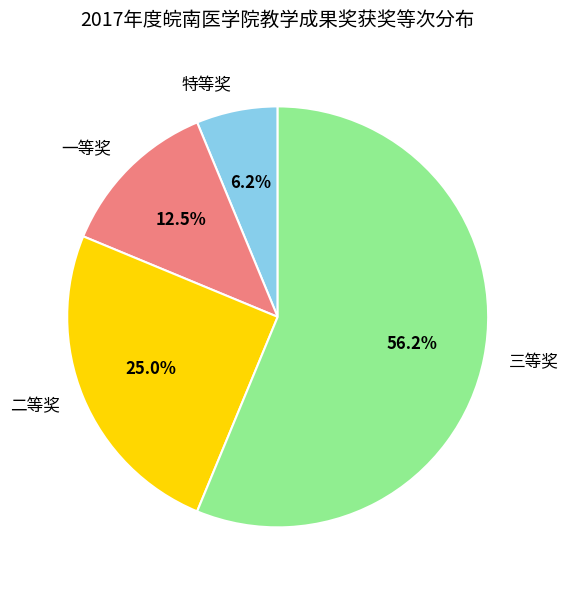

Rank the categories by value from lowest to highest.

特等奖, 一等奖, 二等奖, 三等奖